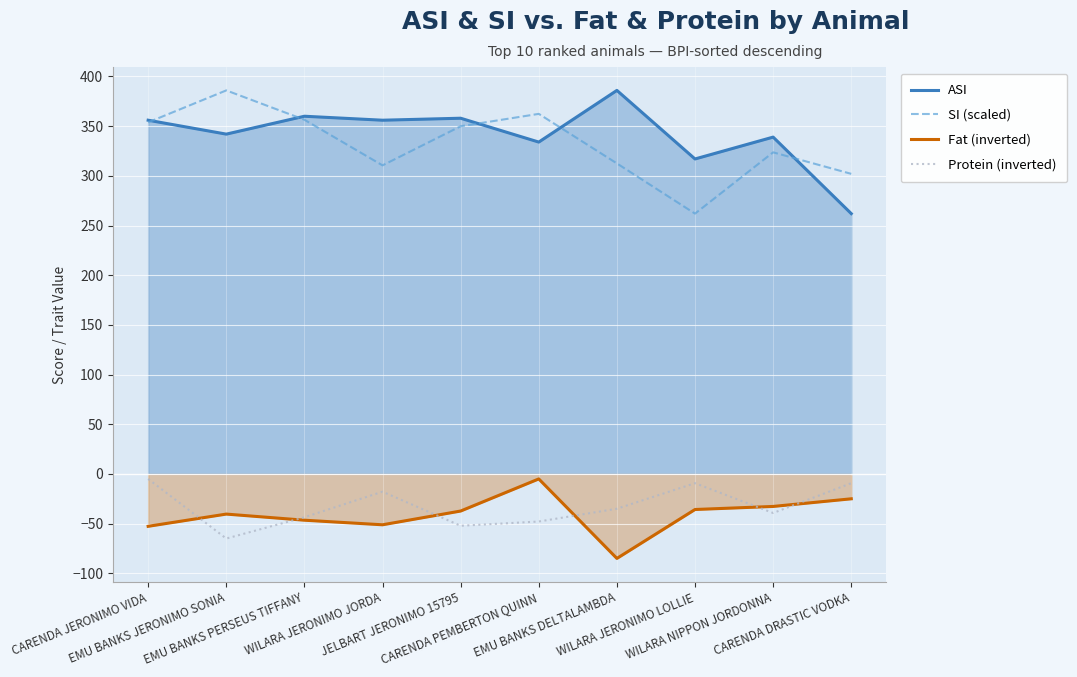

Between CARENDA JERONIMO VIDA and EMU BANKS DELTALAMBDA, which is larger?

EMU BANKS DELTALAMBDA